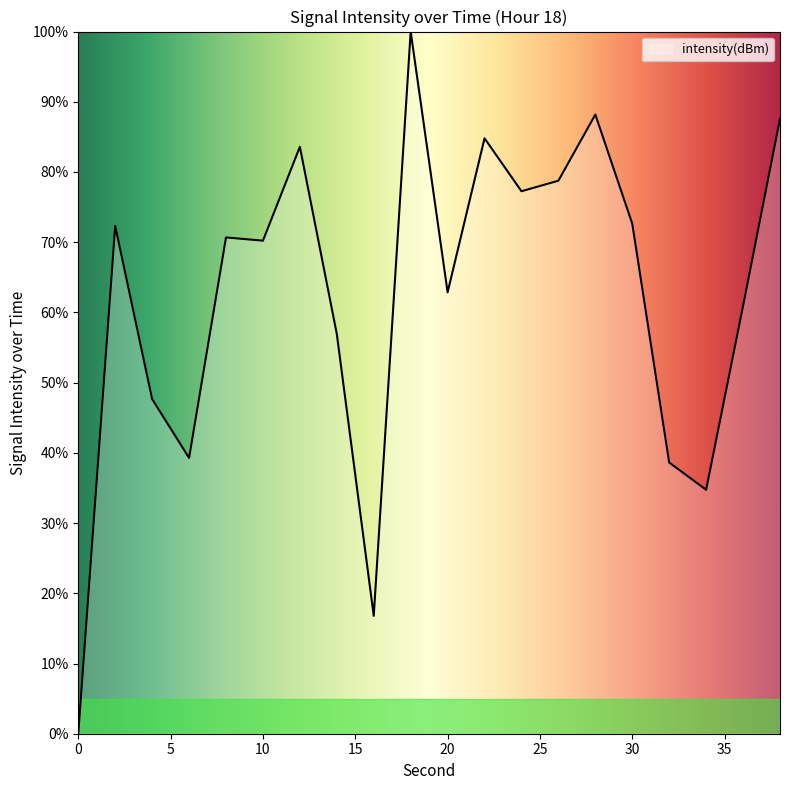

What is the greatest value displayed?

100.0